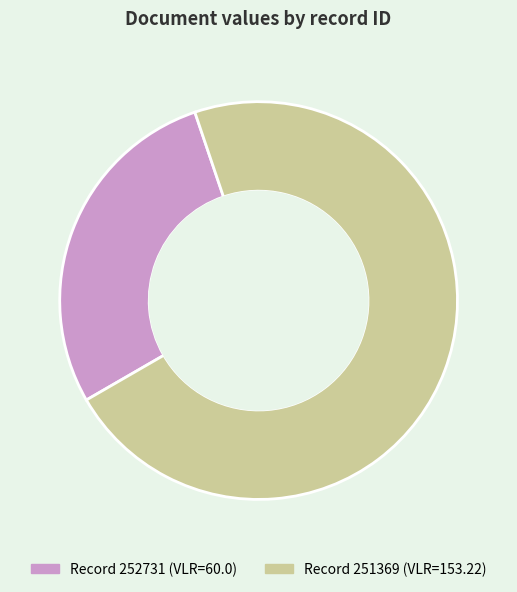

Does any single category account for the majority?

Yes